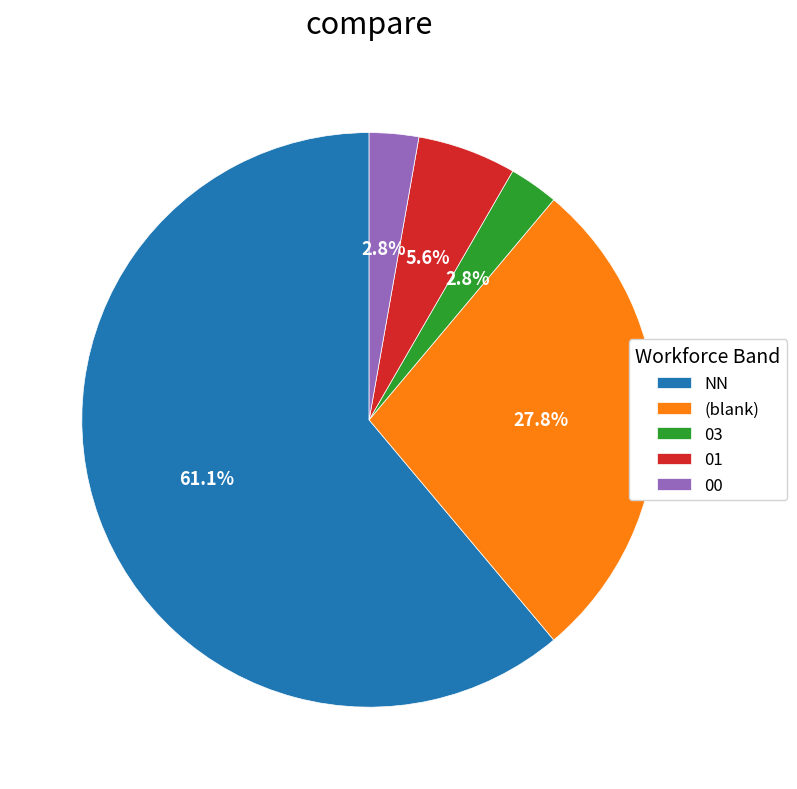

What is the ratio of the value at (blank) to the value at 01?

5.0